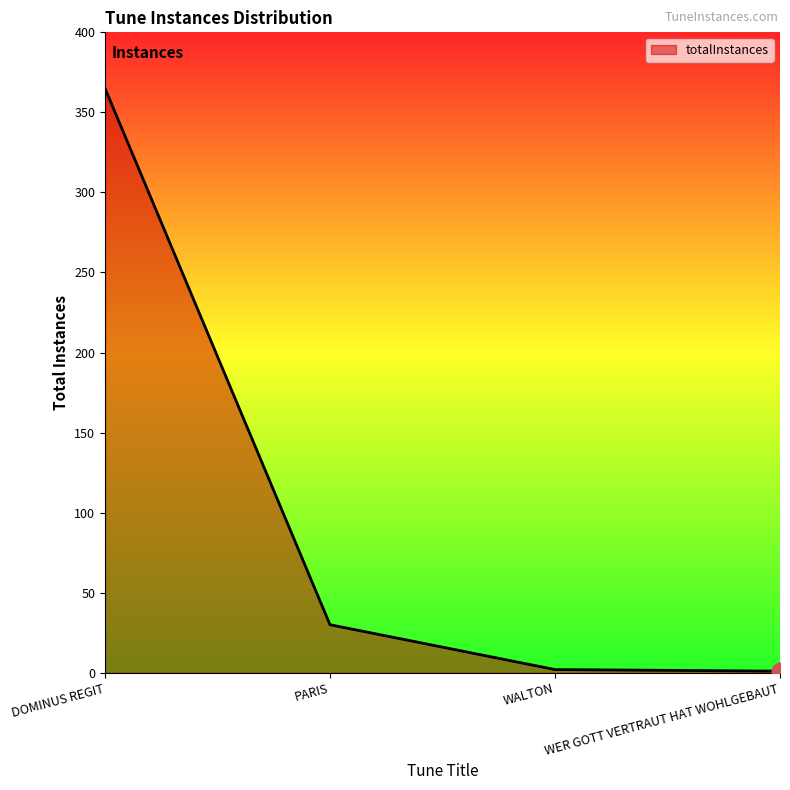

Which label corresponds to the largest value in the chart?

DOMINUS REGIT